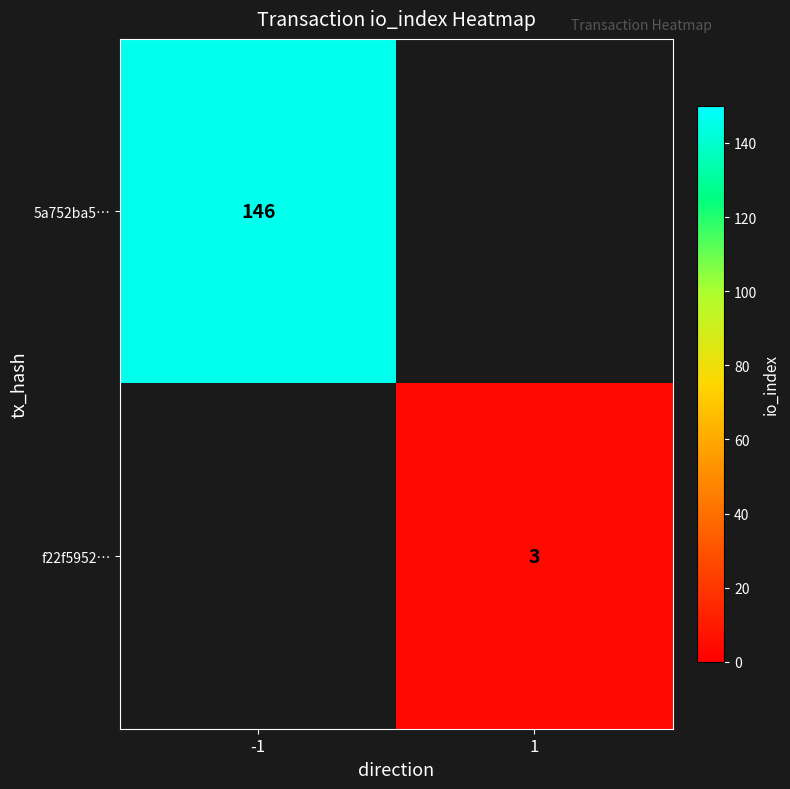

How many data points does each series have?

2